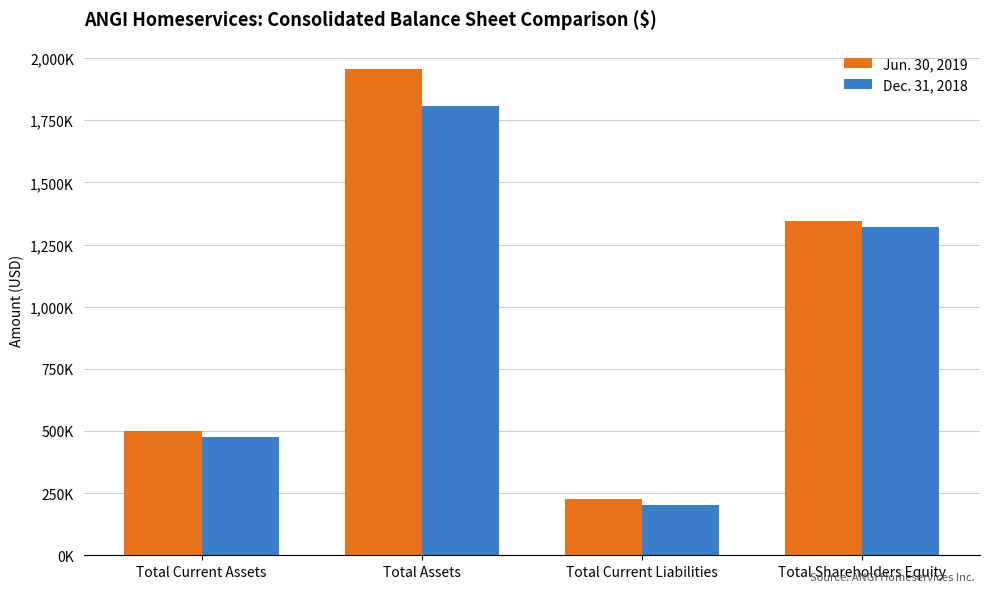

List the series in order of their overall mean, highest first.

Jun. 30, 2019, Dec. 31, 2018